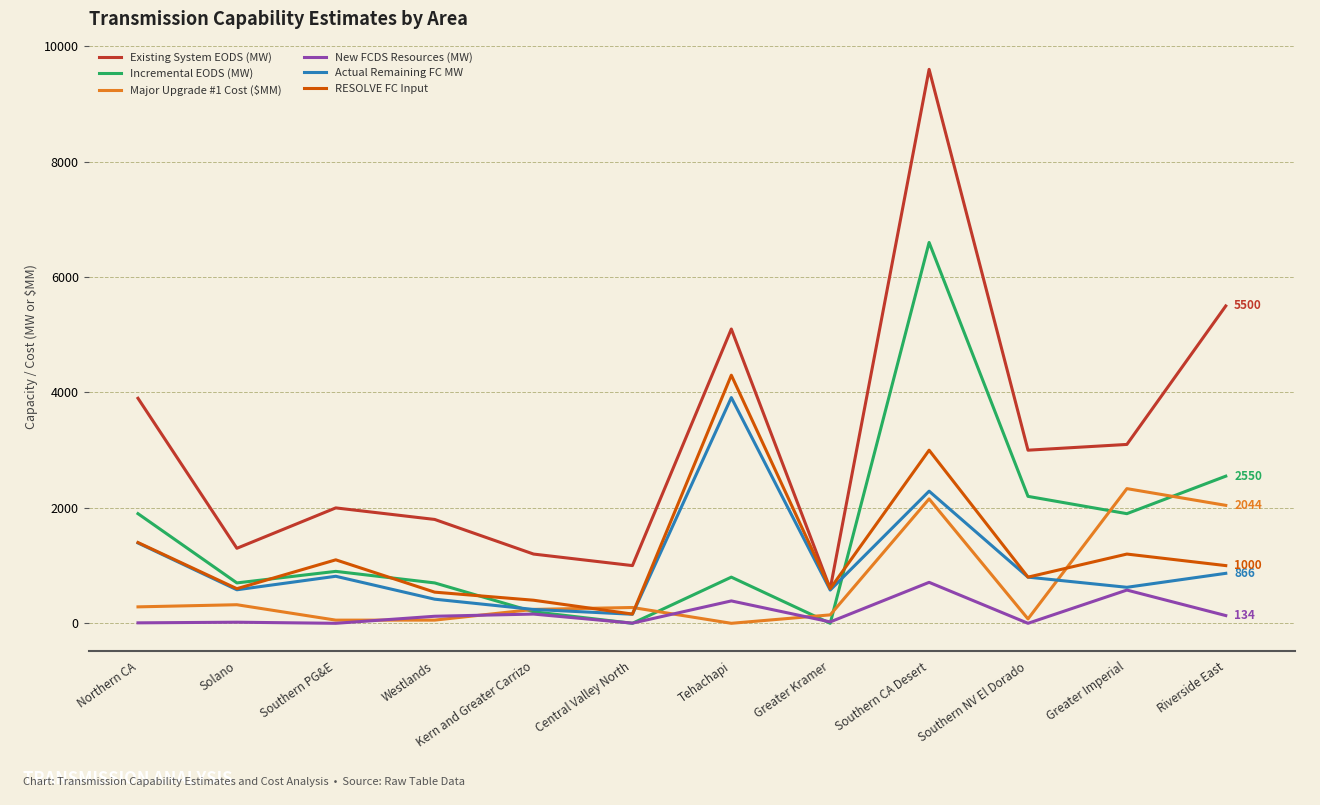

Rank the categories by Existing System EODS (MW) value from highest to lowest.

Southern CA Desert, Riverside East, Tehachapi, Northern CA, Greater Imperial, Southern NV El Dorado, Southern PG&E, Westlands, Solano, Kern and Greater Carrizo, Central Valley North, Greater Kramer